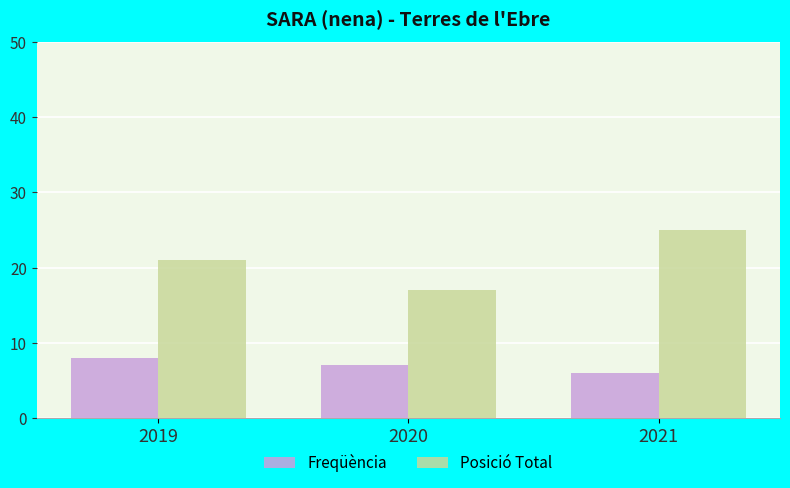

Are the bars horizontal?

No